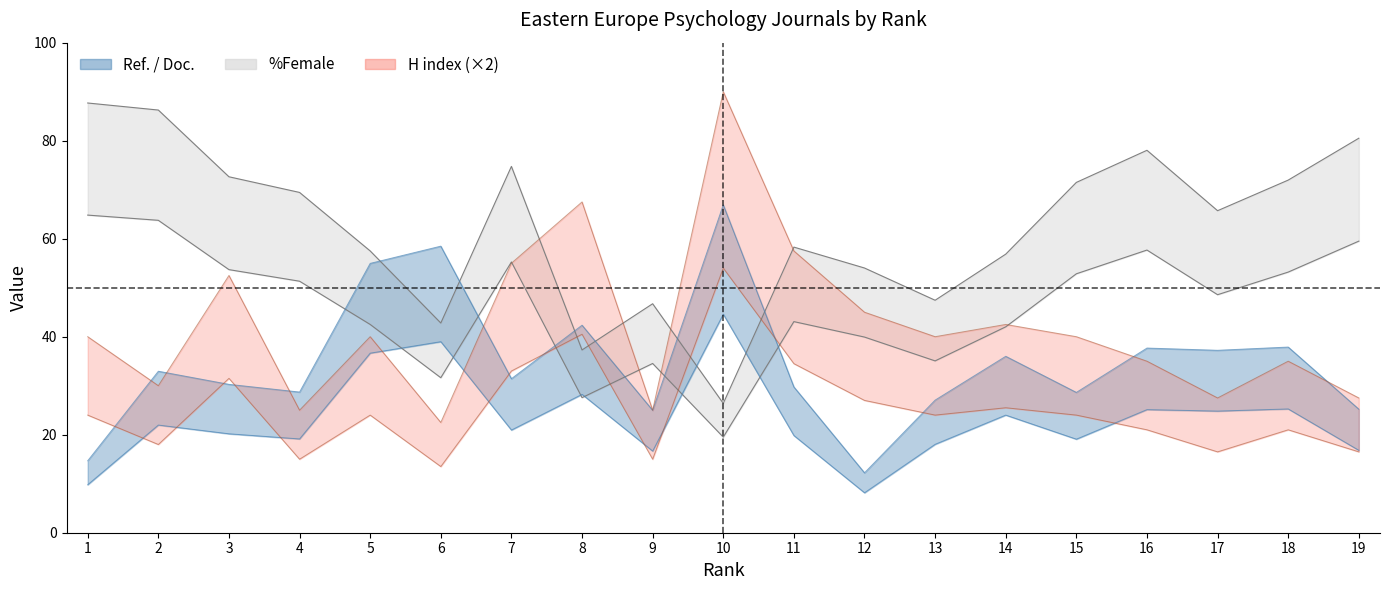

Reading left to right, transcribe all the data shown in this chart.

Ref. / Doc.: 1=14.7	2=33.0	3=30.3	4=28.7	5=55.0	6=58.5	7=31.4	8=42.3	9=25.0	10=66.9	11=29.7	12=12.2	13=27.1	14=36.0	15=28.6	16=37.7	17=37.2	18=37.9	19=25.2
%Female: 1=87.7	2=86.2	3=72.6	4=69.4	5=57.5	6=42.8	7=74.8	8=37.3	9=46.7	10=26.4	11=58.3	12=54.0	13=47.4	14=56.8	15=71.5	16=78.0	17=65.7	18=72.0	19=80.5
H index: 1=40.0	2=30.0	3=52.5	4=25.0	5=40.0	6=22.5	7=55.0	8=67.5	9=25.0	10=90.0	11=57.5	12=45.0	13=40.0	14=42.5	15=40.0	16=35.0	17=27.5	18=35.0	19=27.5